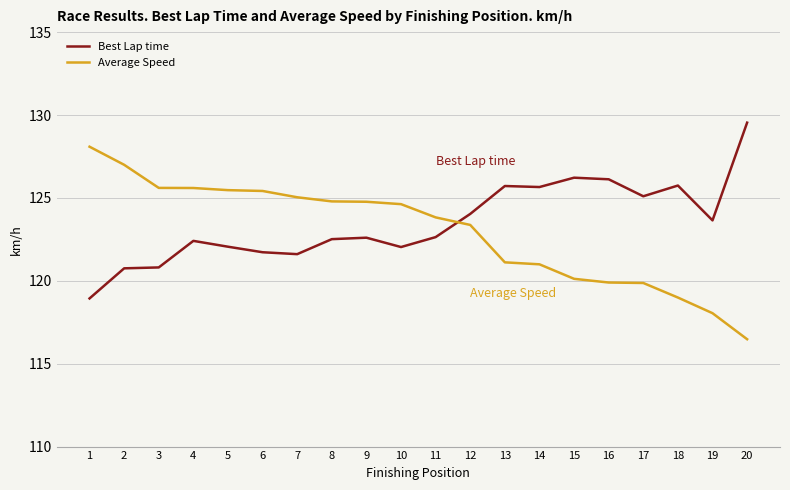

Does the chart display data point markers on the line(s)?

No